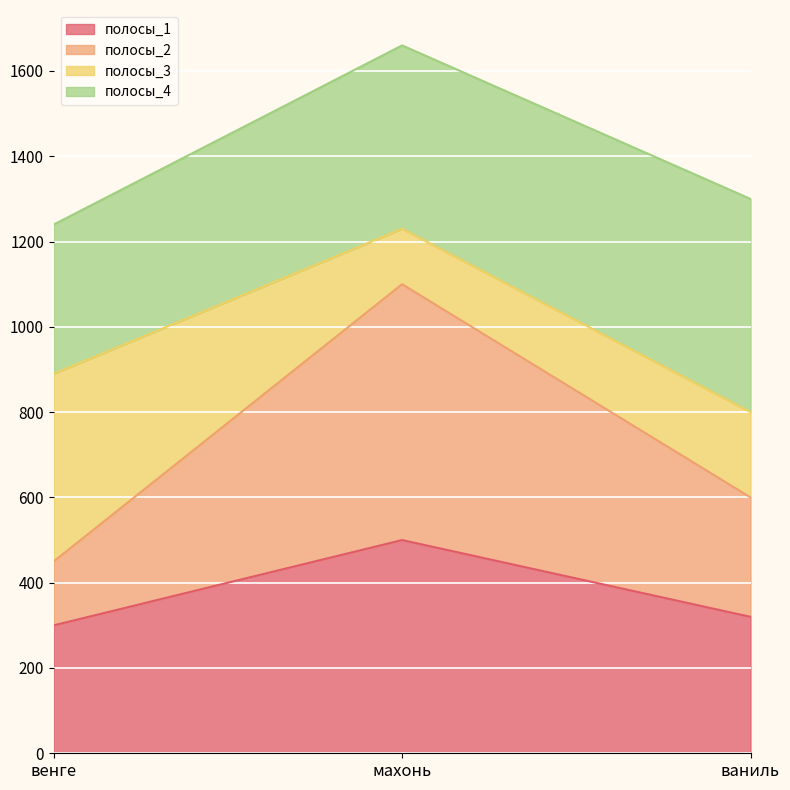

What is the approximate value of полосы_1 at ваниль, to the nearest 10?

320